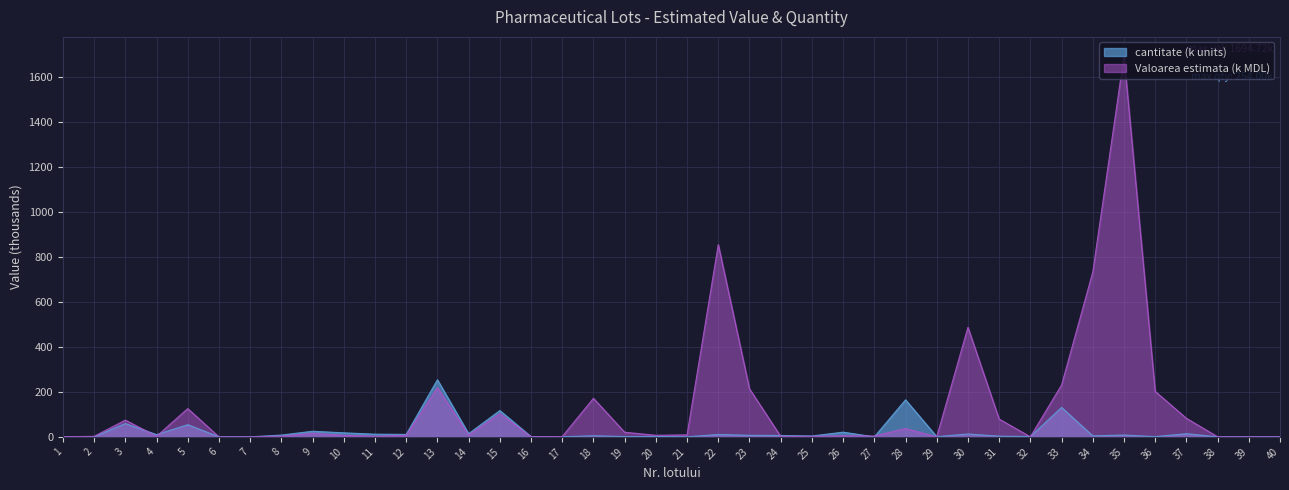

Count the number of data series in this chart.

2